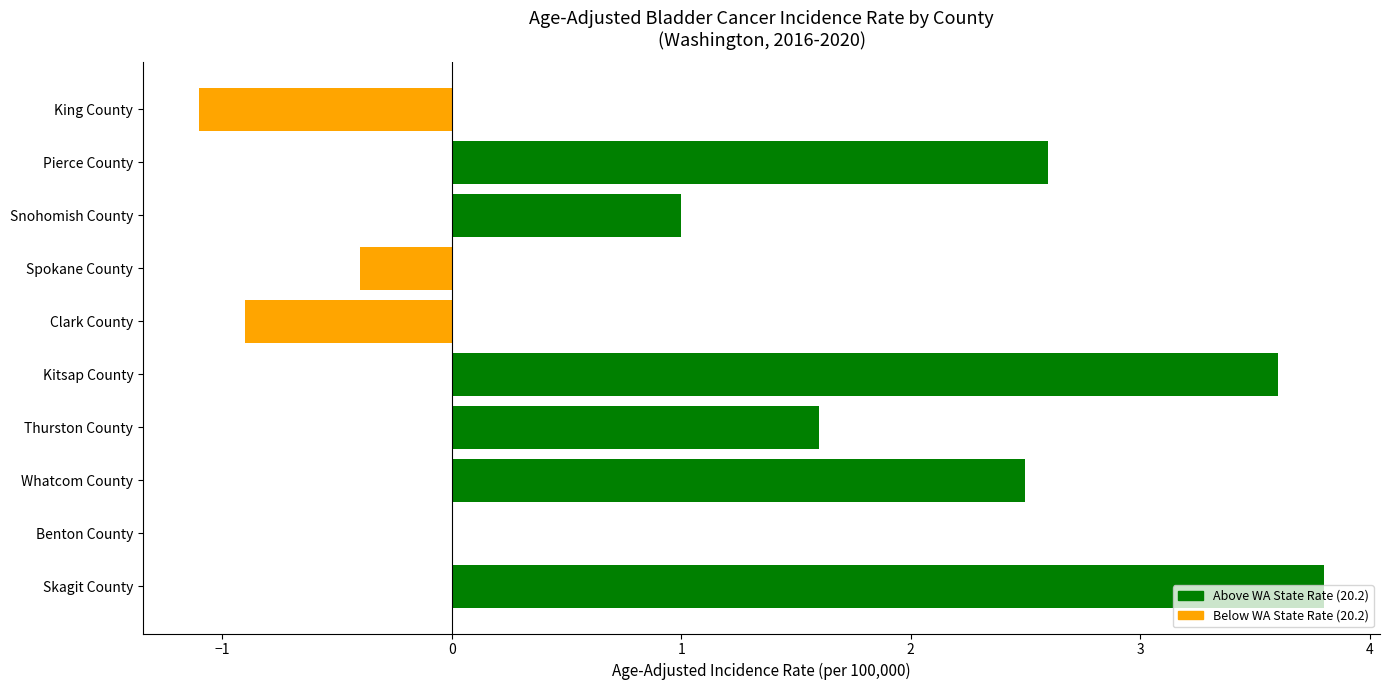

What is the change in value from King County to Spokane County?

+0.7